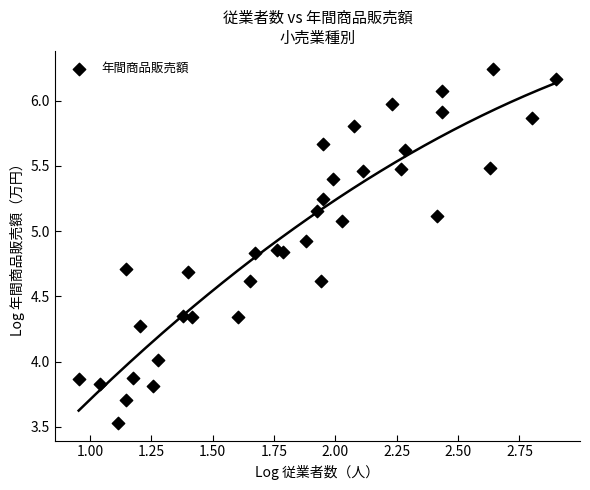

What is the range of X values (max minus min)?

1.9